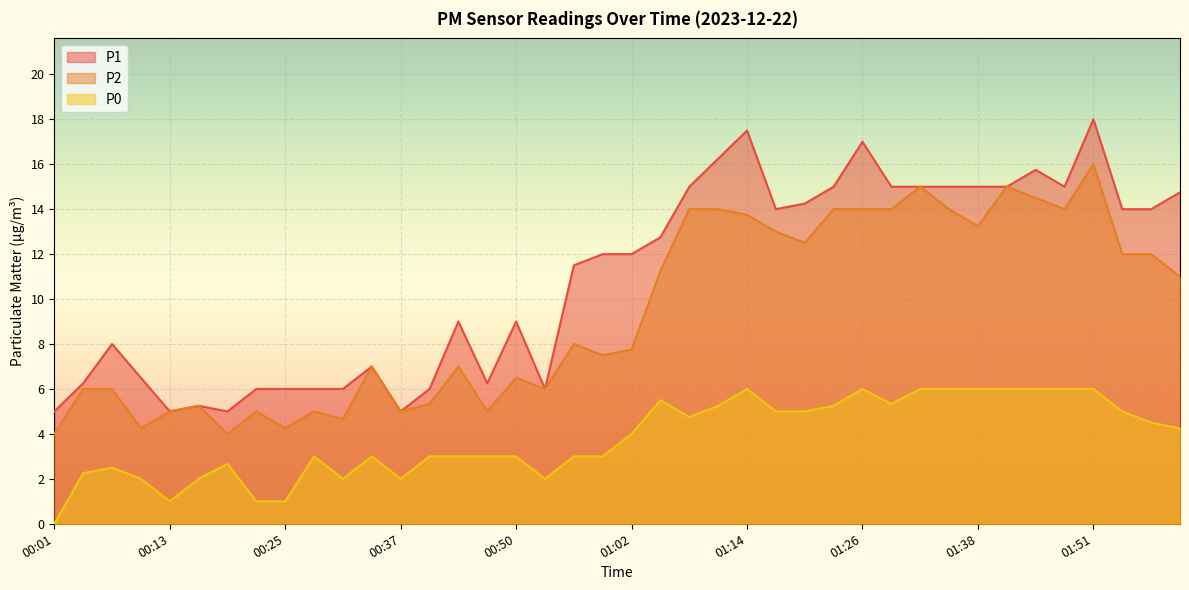

What is the value of the P2 point at the 21st from the left?

7.8